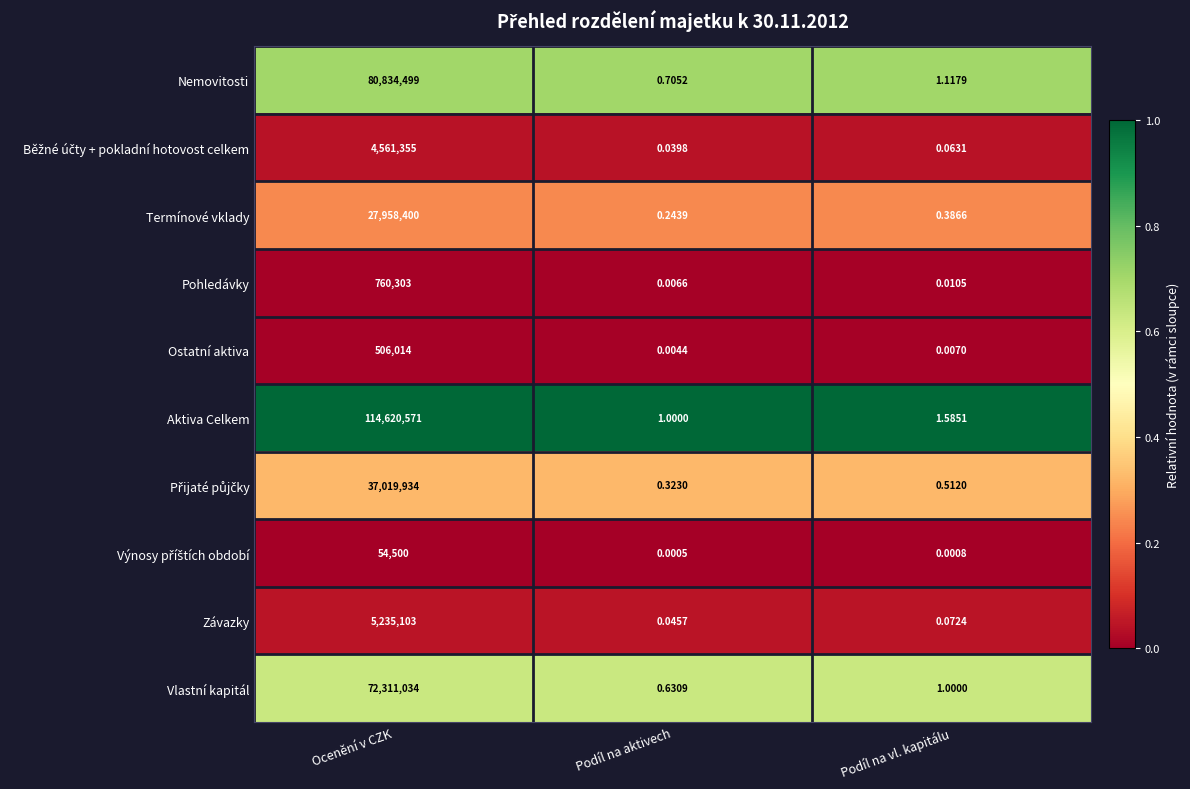

At which category is the sum across all series the highest?

Ocenění v CZK